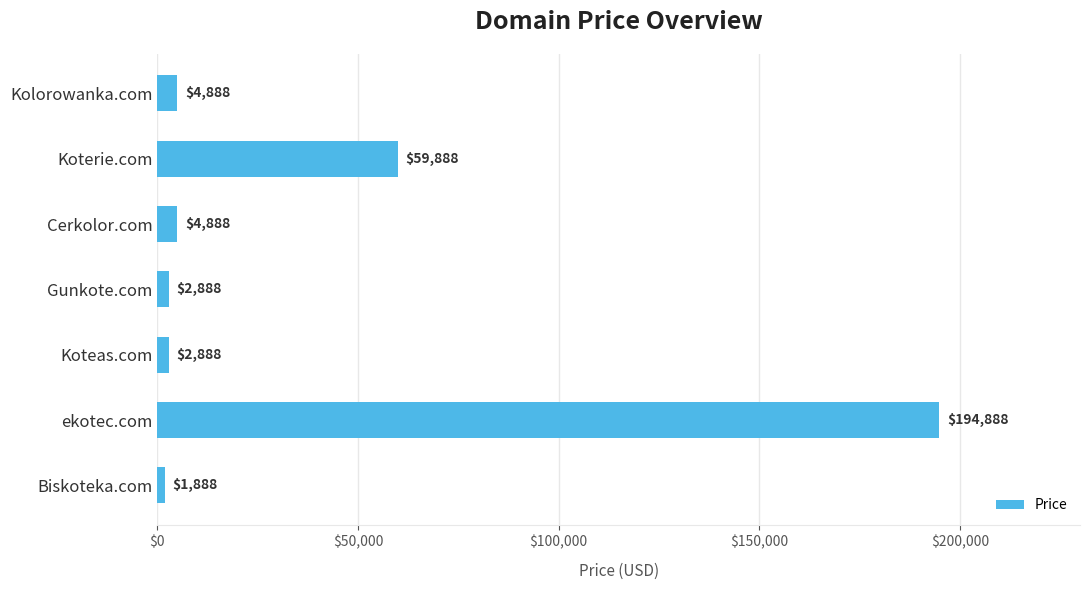

What position from the bottom is ekotec.com?

2